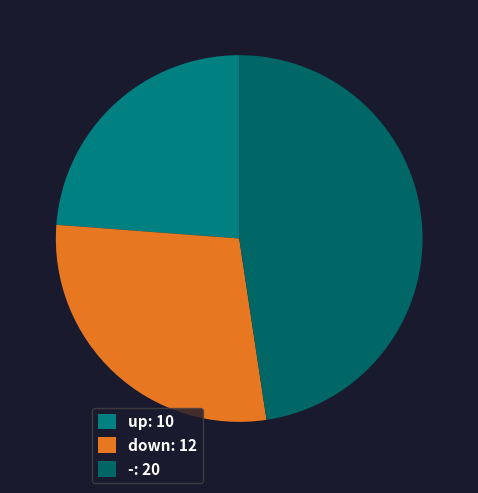

Rank the categories by value from lowest to highest.

up, down, -